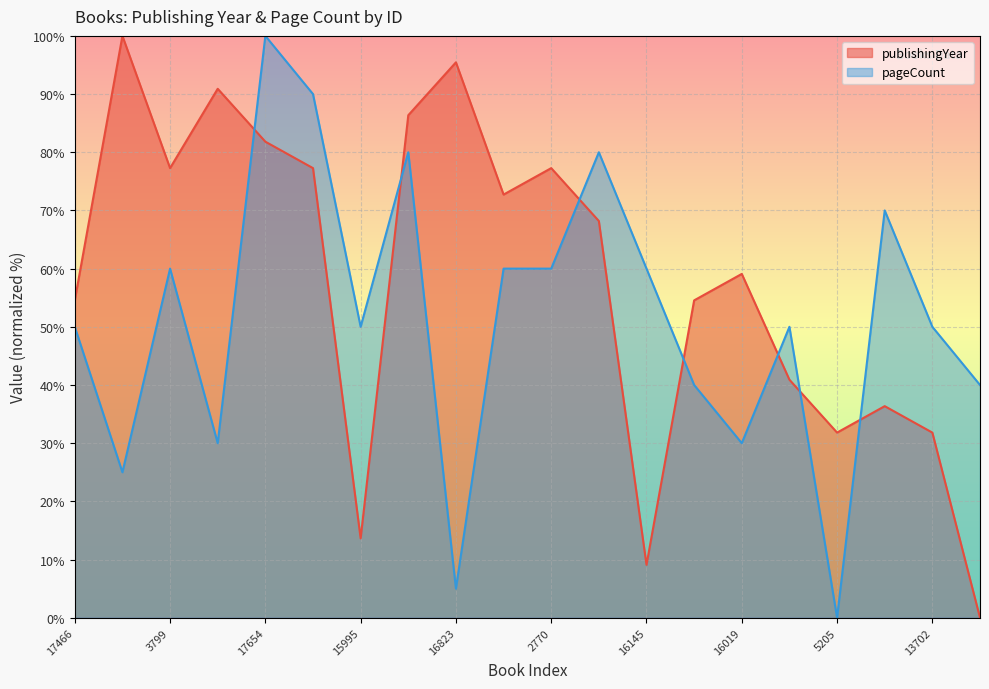

How many positive values does the pageCount series have?

19